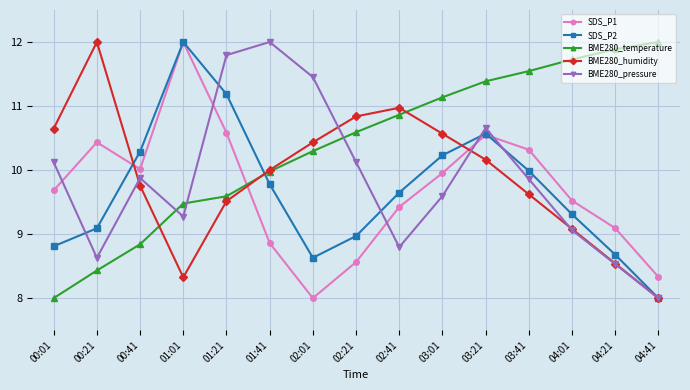

What is the value of the SDS_P2 point at the 6th from the left?

9.8